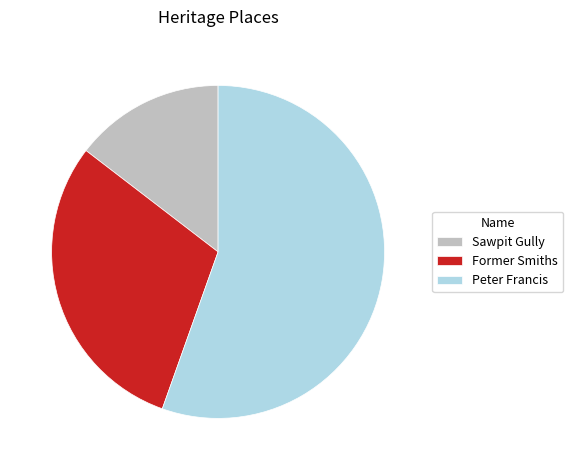

Is the sum of Sawpit Gully and Former Smiths greater than half?

No